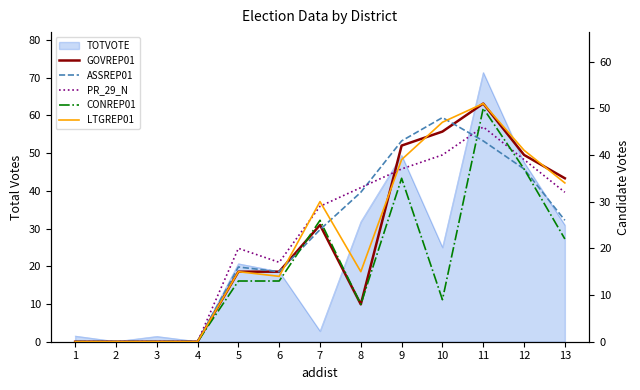

What is the value of the GOVREP01 point at the 9th from the left?

42